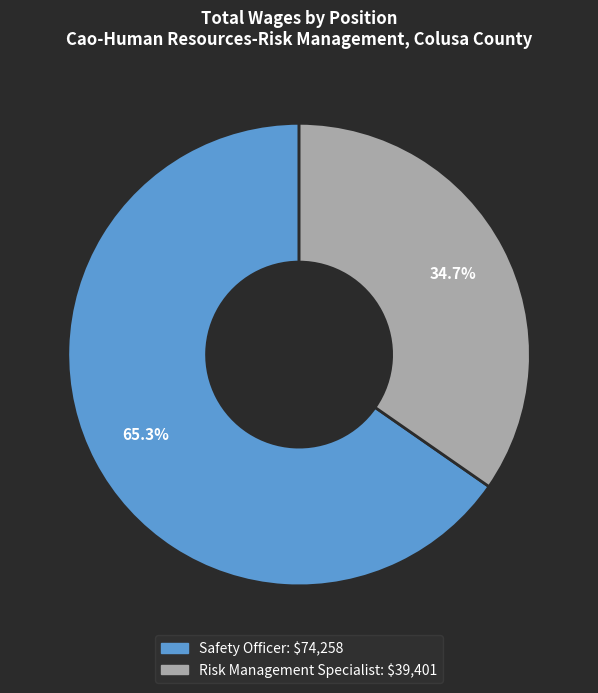

Which slice is the largest?

Safety Officer